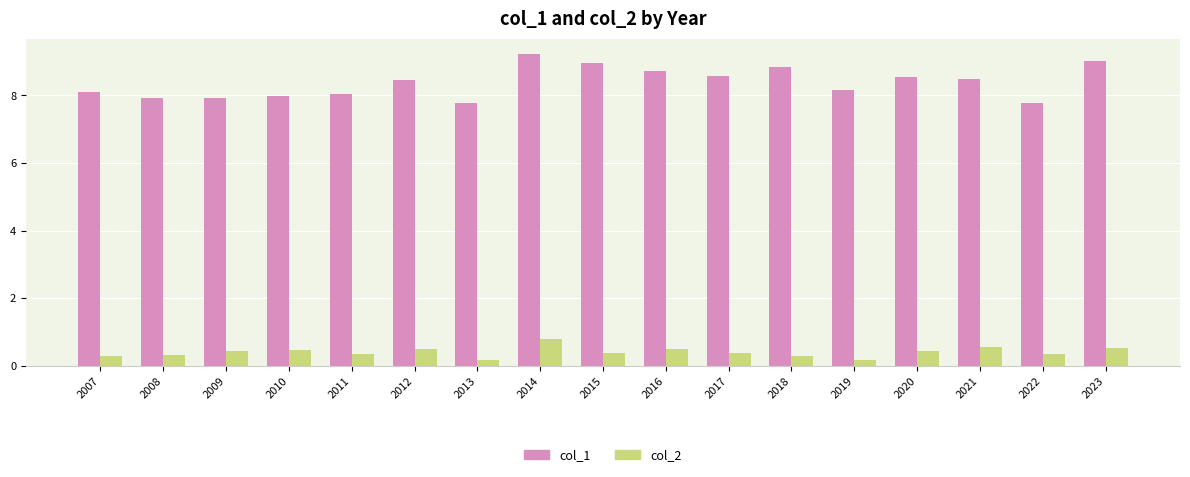

At 2014, list the series in order from smallest to largest.

col_2, col_1